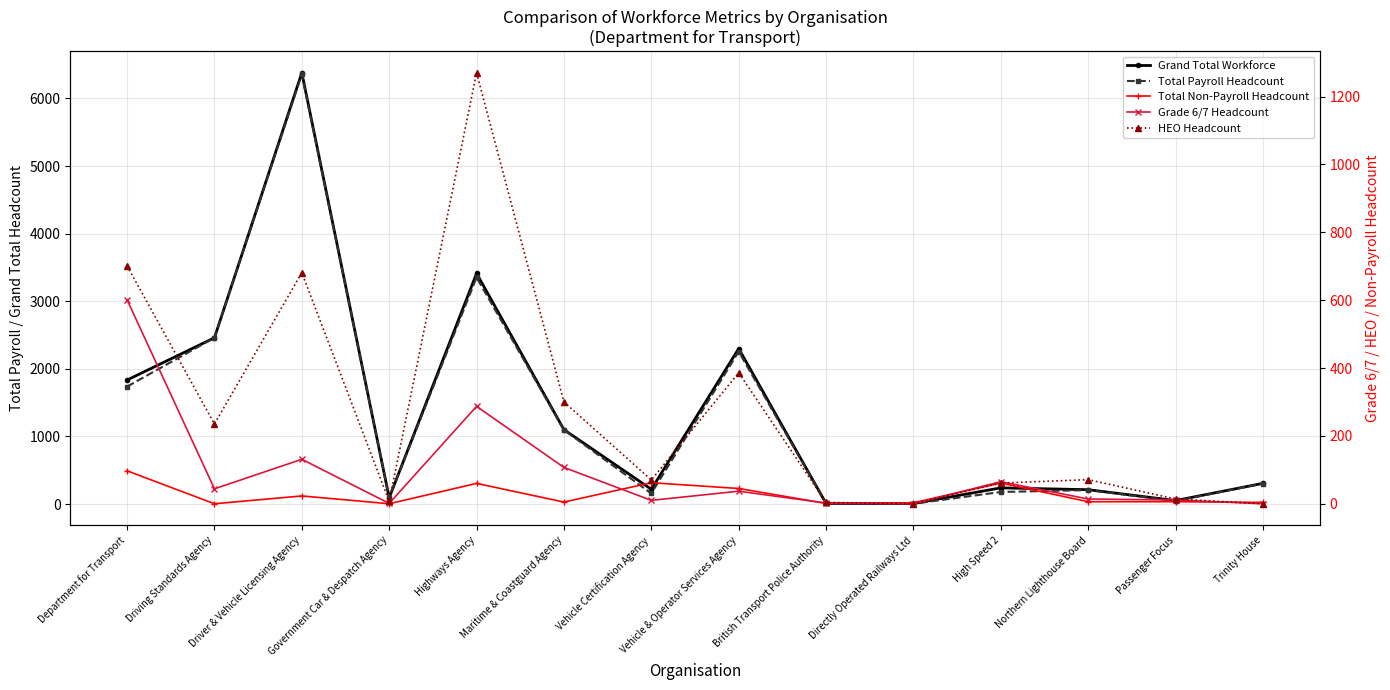

What is the label of the 10th point from the right?

Highways Agency